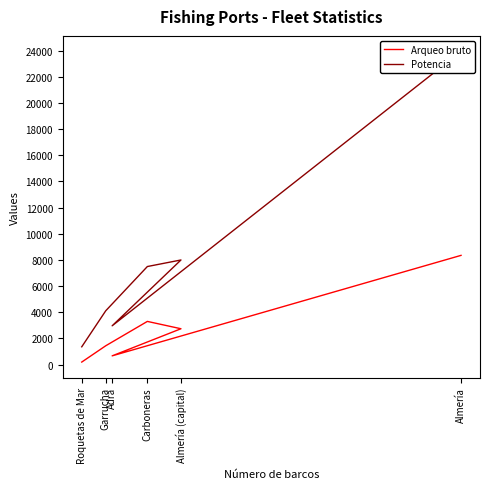

What are all the series names shown in the legend?

Arqueo bruto, Potencia